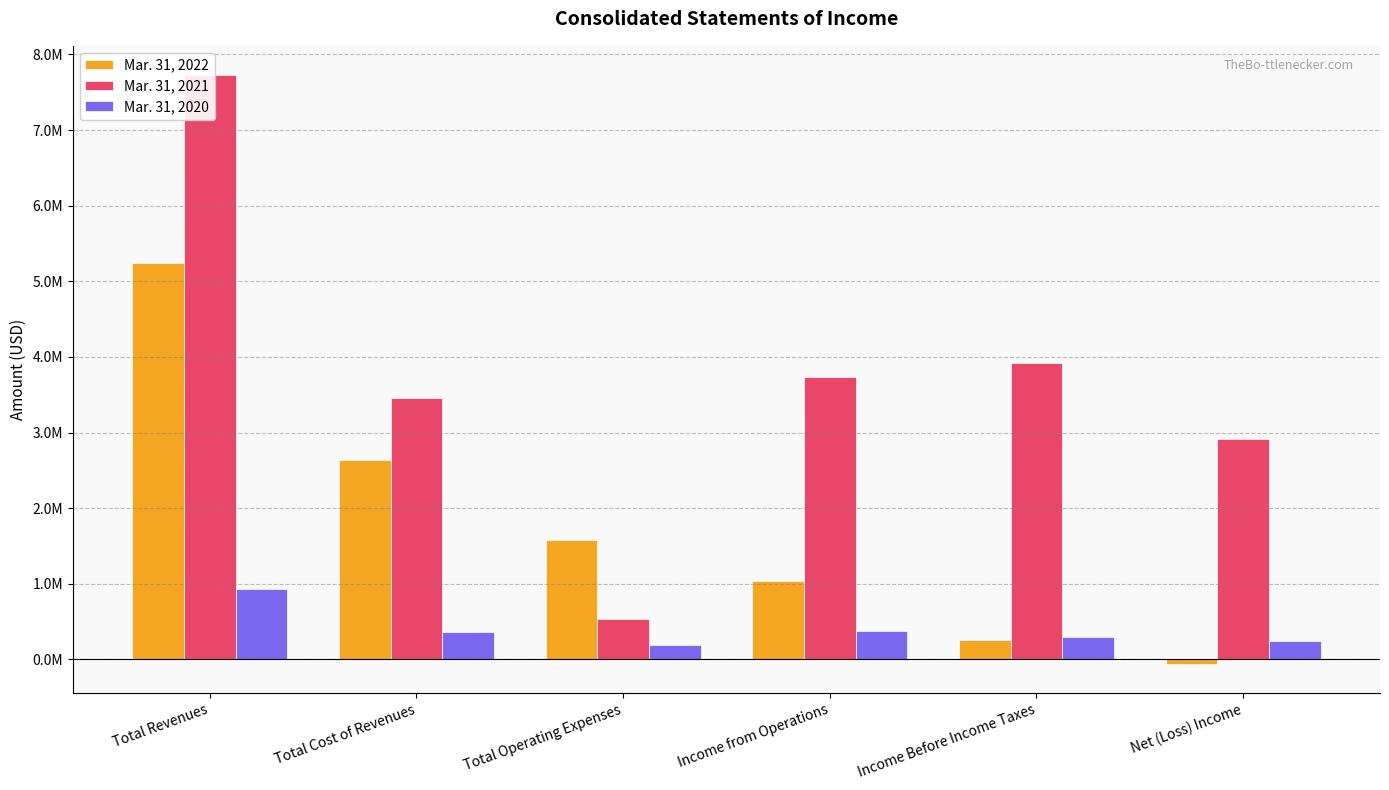

What are all the series names shown in the legend?

Mar. 31, 2022, Mar. 31, 2021, Mar. 31, 2020